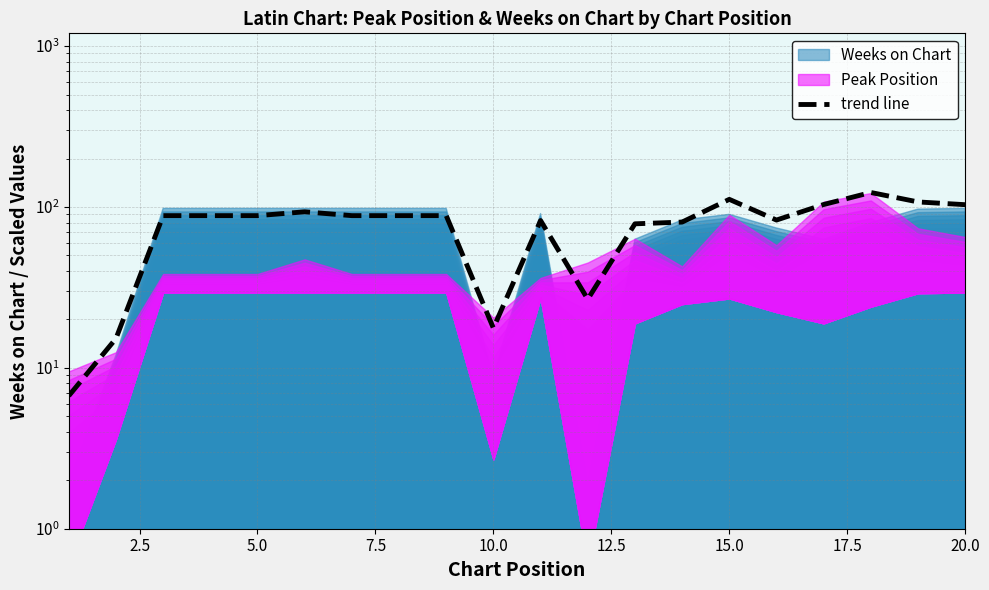

Is it true that the value at 15.0 is 30.9?

False